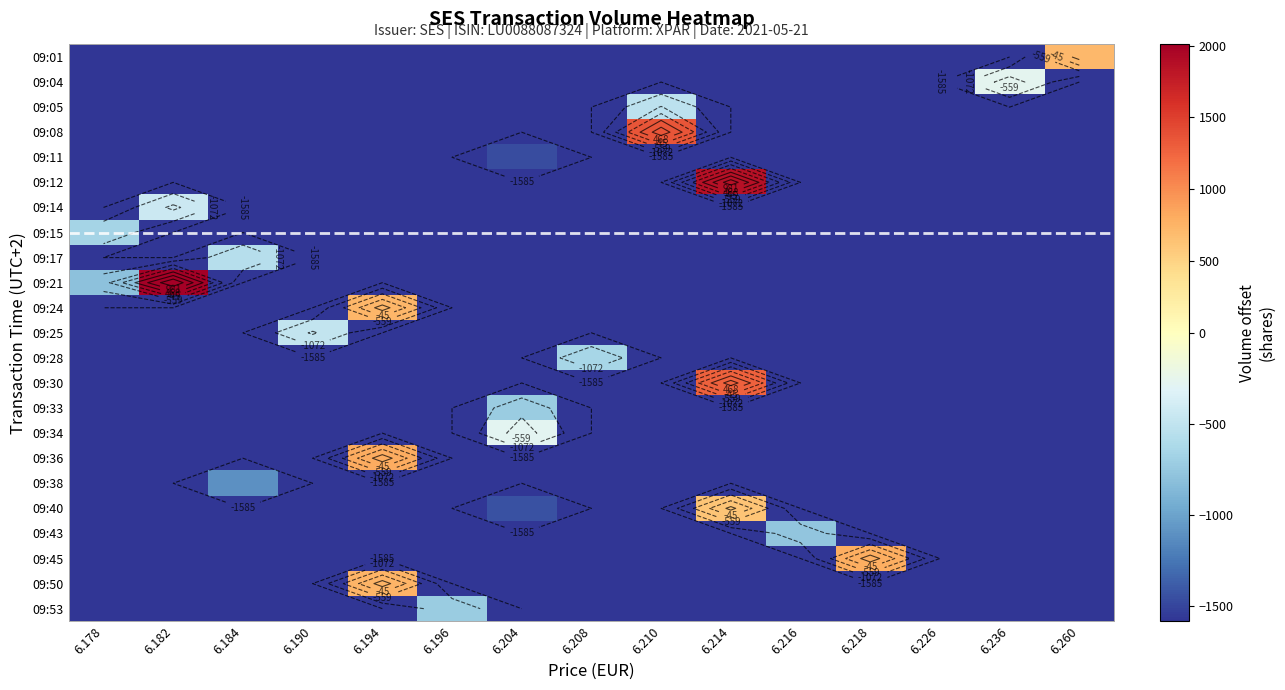

Between 6.178 and 6.204, which is larger?

6.178